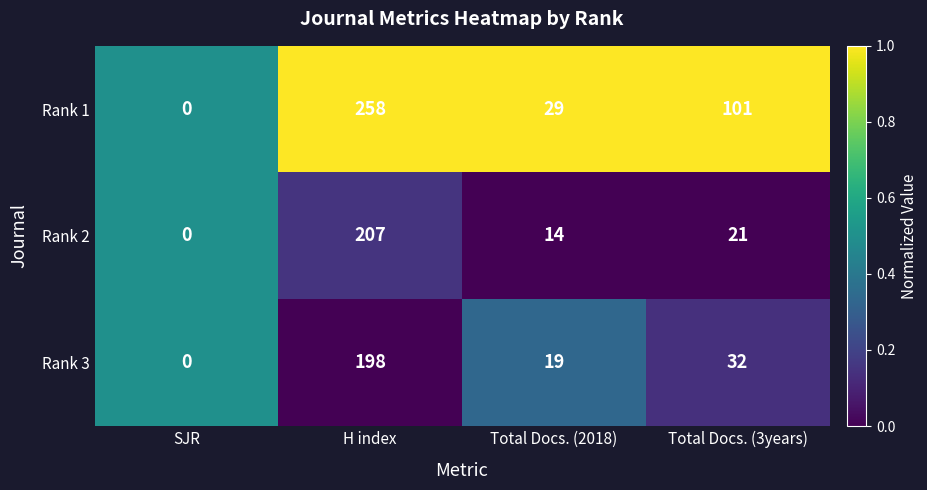

What is the difference between the second highest and minimum values in the Rank 2 series?

21